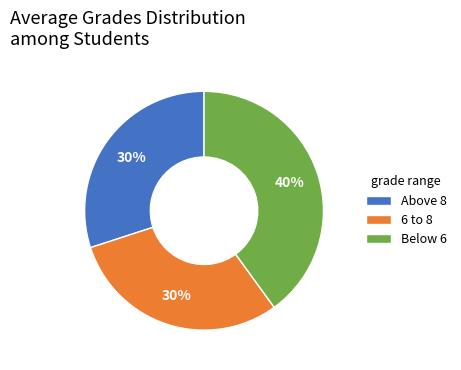

Approximately how many times larger is the value at Below 6 compared to 6 to 8?

1.3